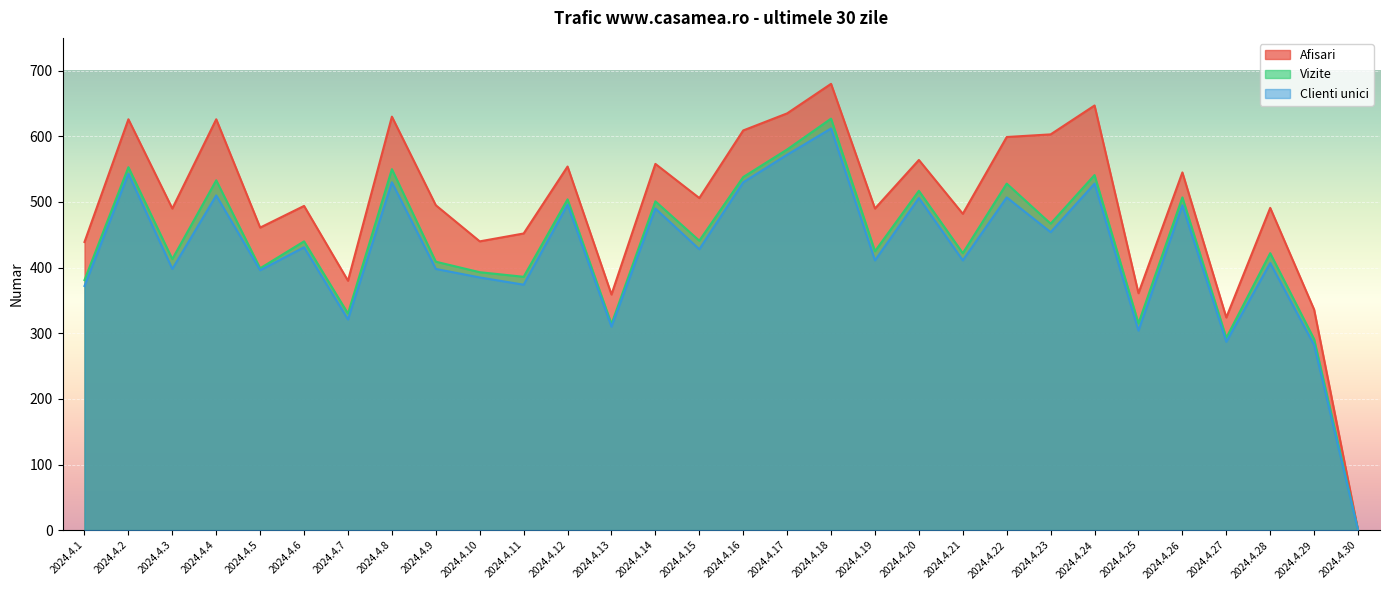

Reading left to right, list all the values displayed in this chart.

Afisari: 2024.4.1=439	2024.4.2=626	2024.4.3=490	2024.4.4=626	2024.4.5=461	2024.4.6=494	2024.4.7=380	2024.4.8=630	2024.4.9=495	2024.4.10=440	2024.4.11=452	2024.4.12=554	2024.4.13=359	2024.4.14=558	2024.4.15=506	2024.4.16=609	2024.4.17=635	2024.4.18=680	2024.4.19=490	2024.4.20=564	2024.4.21=482	2024.4.22=599	2024.4.23=603	2024.4.24=647	2024.4.25=361	2024.4.26=545	2024.4.27=324	2024.4.28=491	2024.4.29=336	2024.4.30=0
Vizite: 2024.4.1=381	2024.4.2=553	2024.4.3=413	2024.4.4=533	2024.4.5=399	2024.4.6=440	2024.4.7=330	2024.4.8=550	2024.4.9=409	2024.4.10=393	2024.4.11=386	2024.4.12=504	2024.4.13=314	2024.4.14=501	2024.4.15=441	2024.4.16=538	2024.4.17=580	2024.4.18=627	2024.4.19=425	2024.4.20=517	2024.4.21=422	2024.4.22=528	2024.4.23=467	2024.4.24=541	2024.4.25=315	2024.4.26=507	2024.4.27=293	2024.4.28=422	2024.4.29=291	2024.4.30=0
Clienti unici: 2024.4.1=372	2024.4.2=543	2024.4.3=398	2024.4.4=510	2024.4.5=396	2024.4.6=431	2024.4.7=321	2024.4.8=530	2024.4.9=398	2024.4.10=385	2024.4.11=374	2024.4.12=496	2024.4.13=310	2024.4.14=490	2024.4.15=428	2024.4.16=530	2024.4.17=572	2024.4.18=612	2024.4.19=411	2024.4.20=506	2024.4.21=411	2024.4.22=507	2024.4.23=454	2024.4.24=528	2024.4.25=304	2024.4.26=495	2024.4.27=287	2024.4.28=407	2024.4.29=282	2024.4.30=0